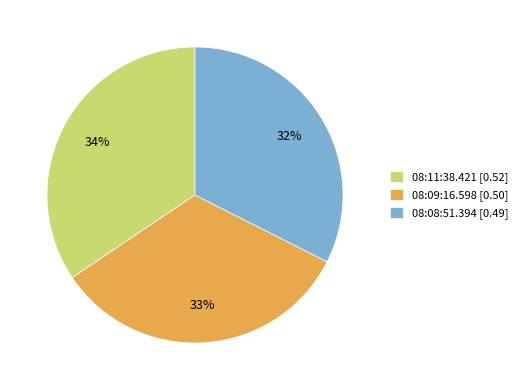

What percentage is the 08:09:16.598 slice, to the nearest percent?

33%